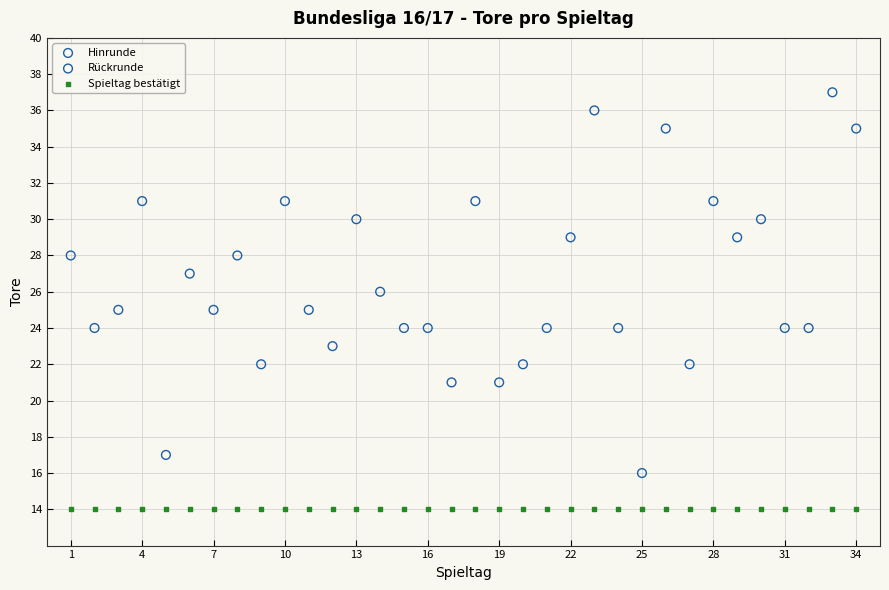

Which series contains the highest Y value?

Rückrunde